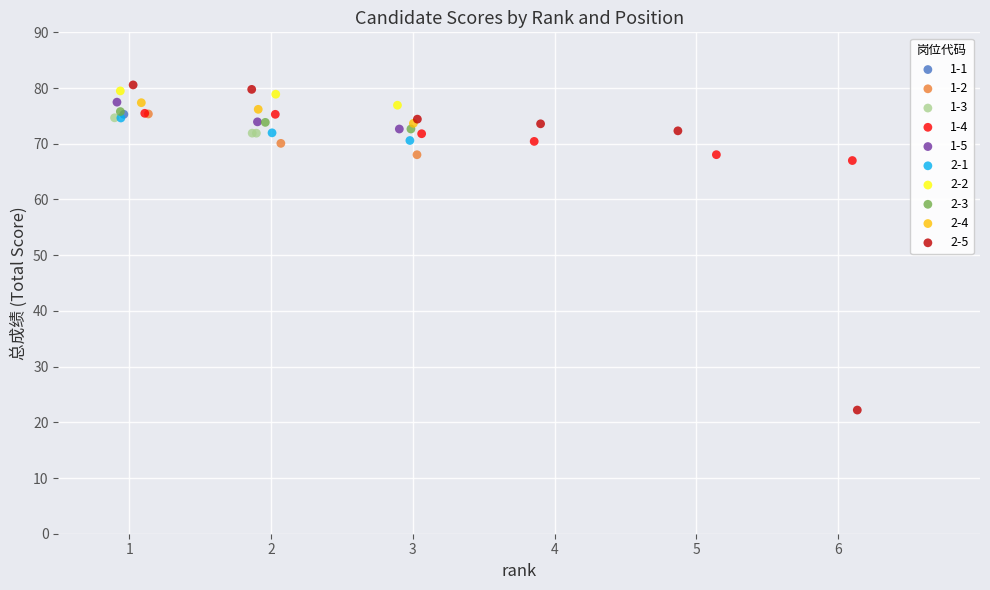

Which series contains the lowest Y value?

2-5